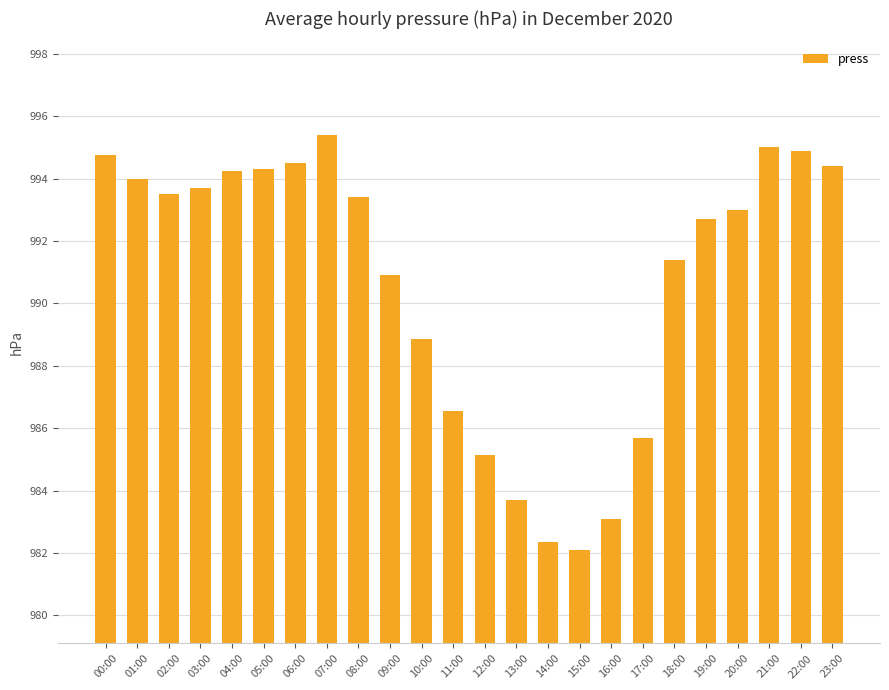

What is the sum of all values?

23777.6